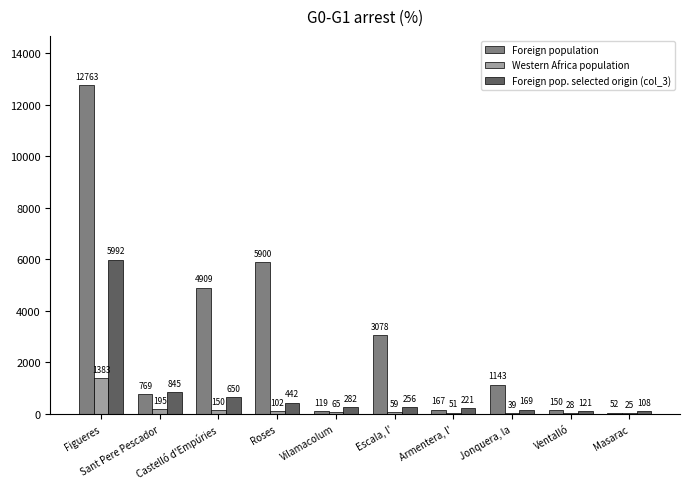

What is the maximum value shown in the chart?

12763